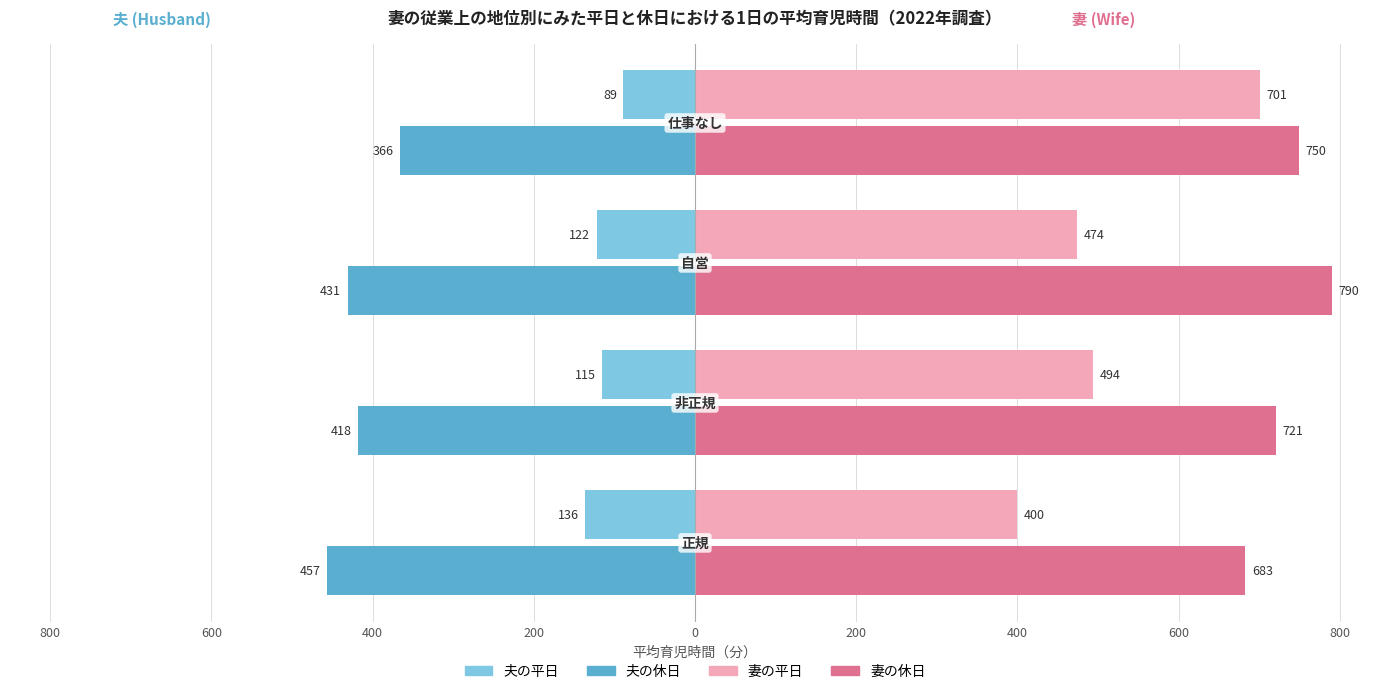

What is the average value of the 妻の休日 series?

736